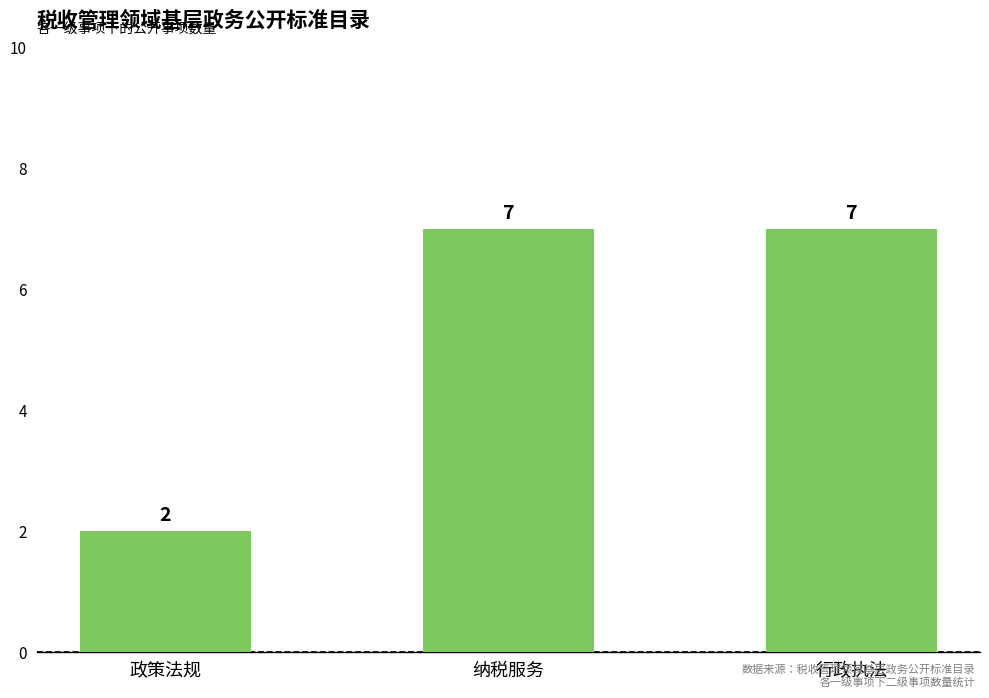

What is the change in value from 政策法规 to 行政执法?

+5